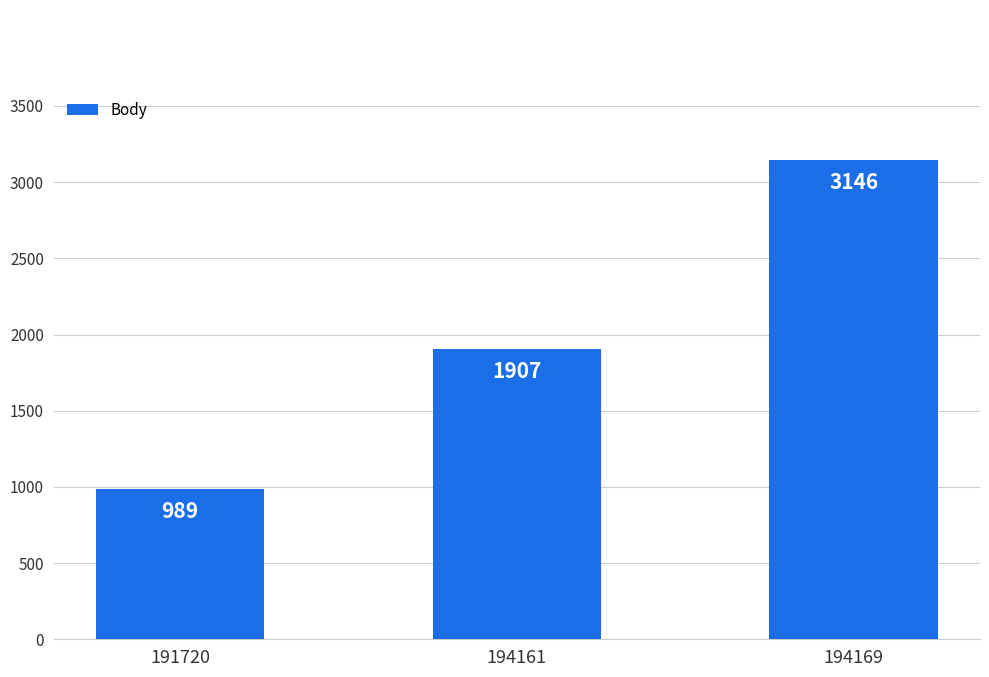

What is the difference between the values at 194169 and 191720?

2157